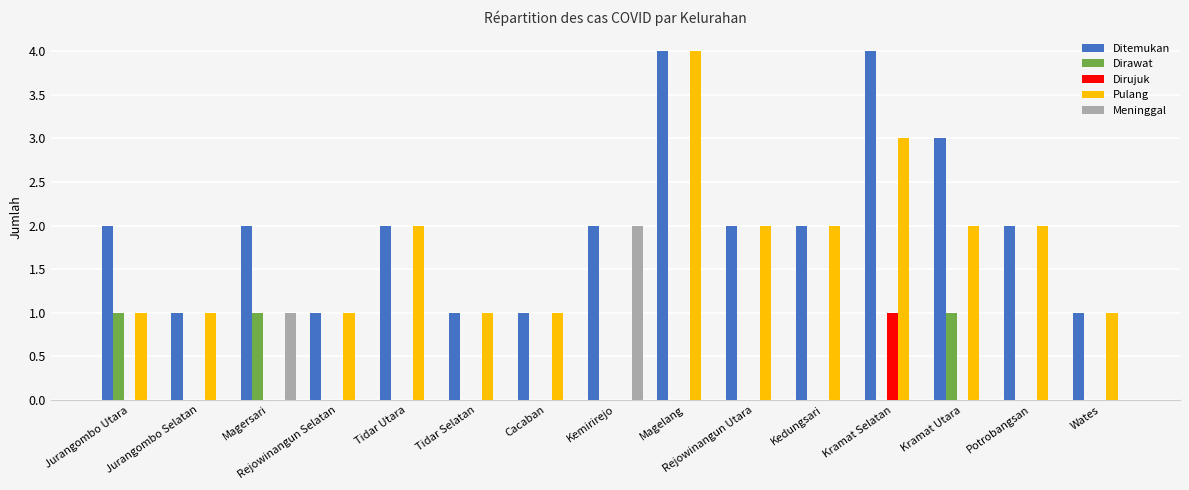

Which series has the largest total across all categories?

Ditemukan